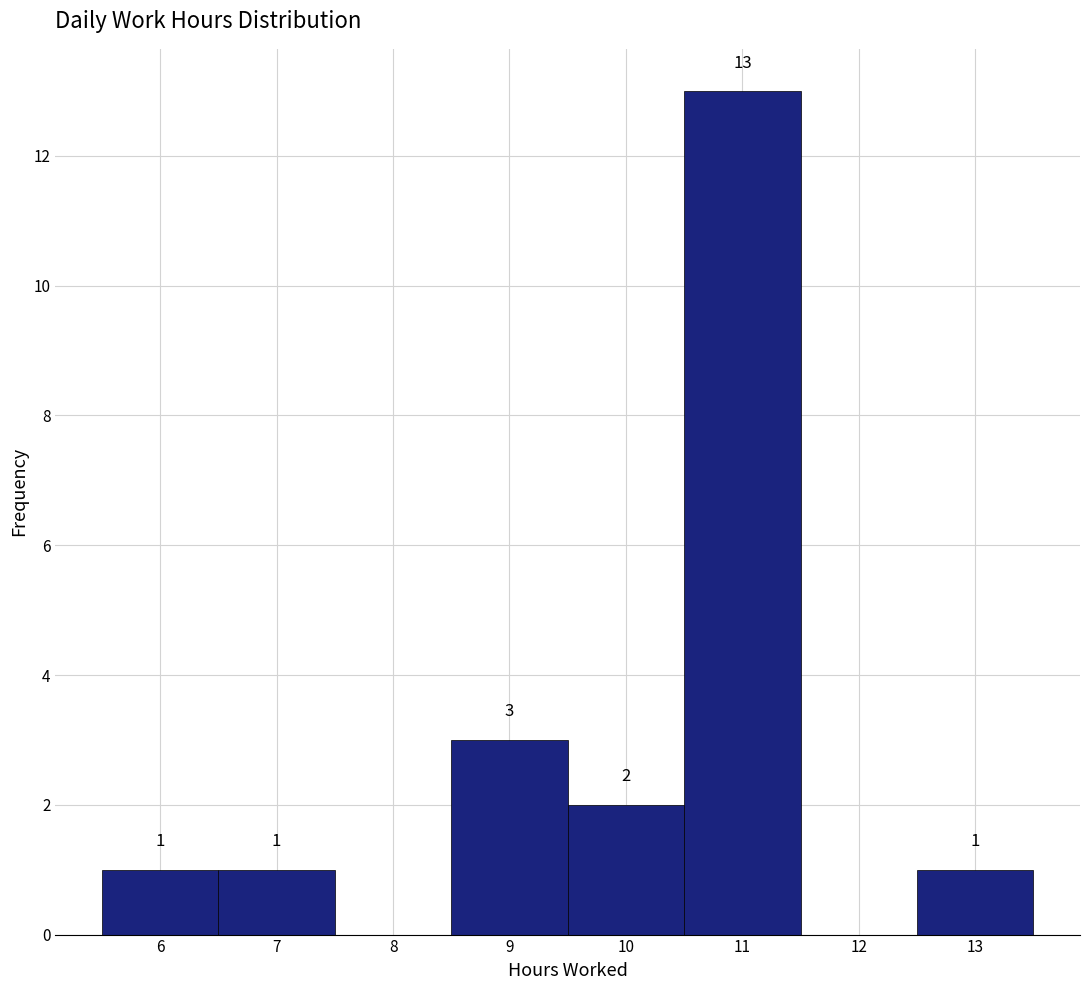

Over which range of the x-axis is the bar tallest?

10.5 to 11.5